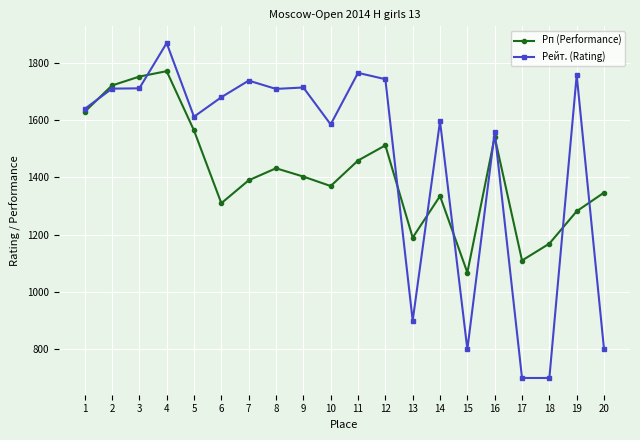

True or false: Рп (Performance) has more than 2 interior local peaks.

True